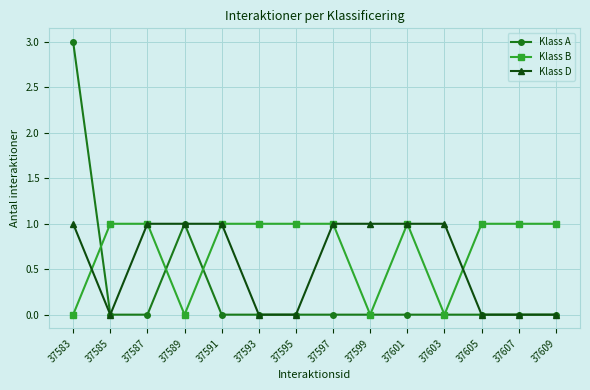

Which category has the highest value across all series?

37583